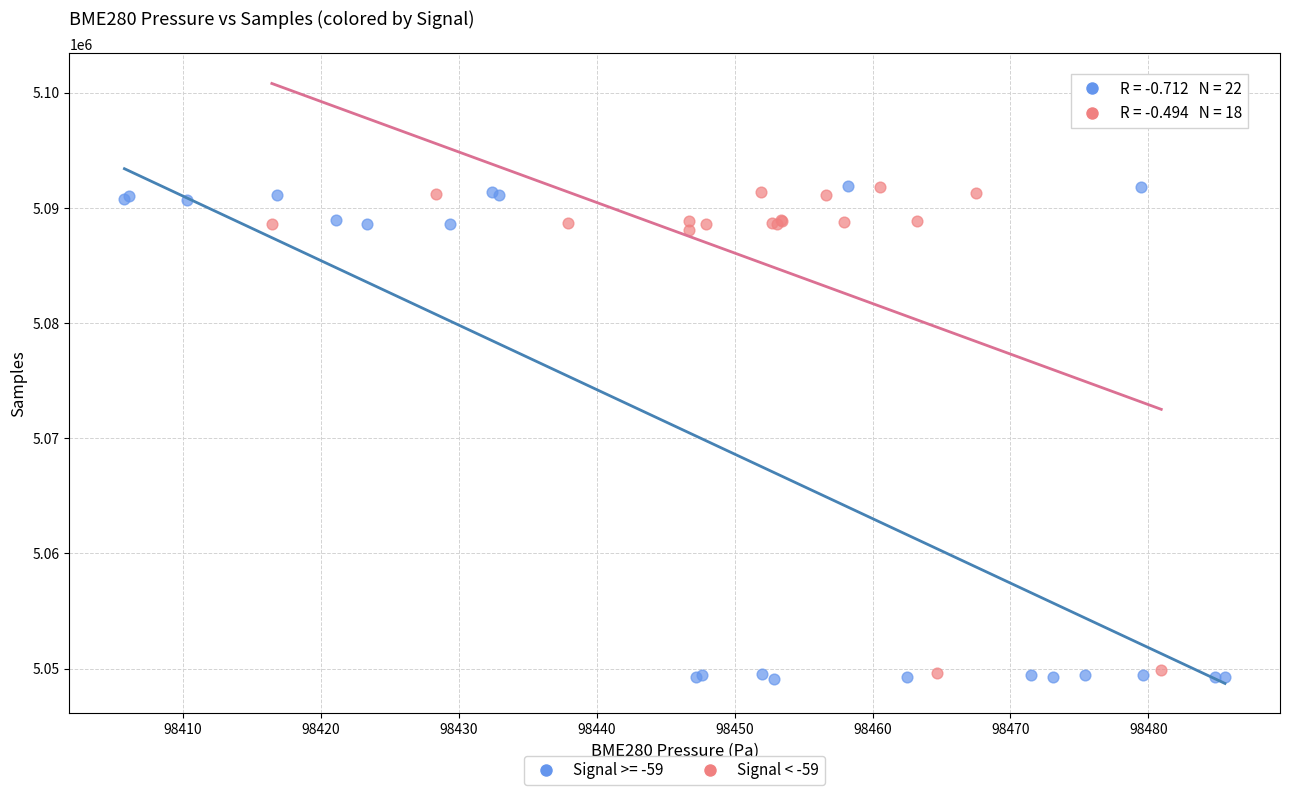

What are all the series names shown in the legend?

Signal >= -59, Signal < -59